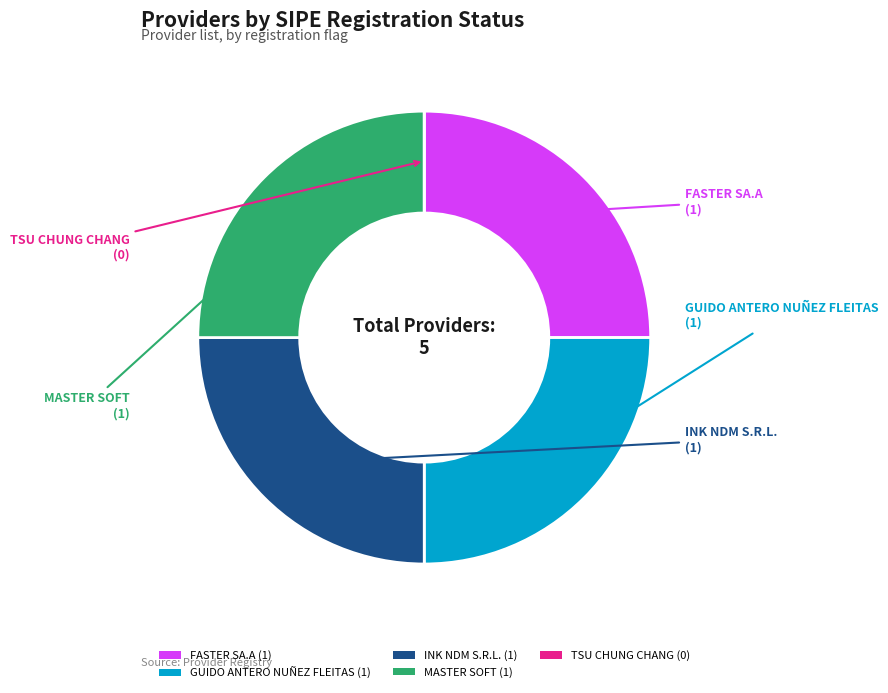

Is it true that GUIDO ANTERO NUÑEZ FLEITAS (1) is 30% of the pie?

False